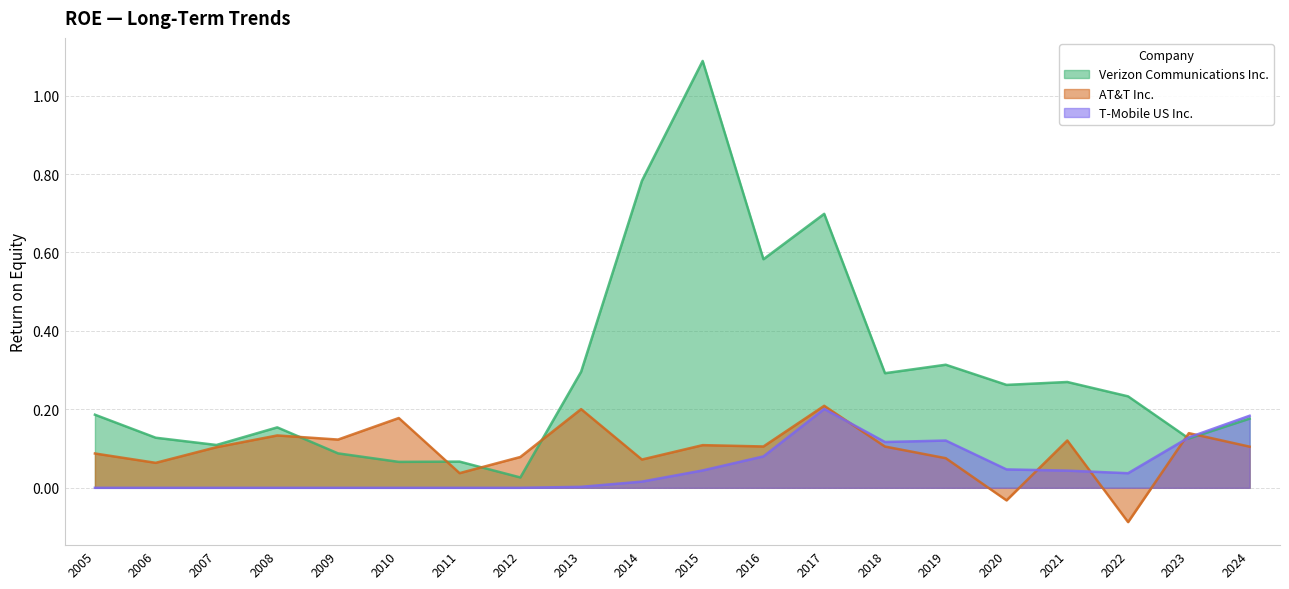

Between which two adjacent categories do AT&T Inc. and Verizon Communications Inc. first intersect?

2008 and 2009